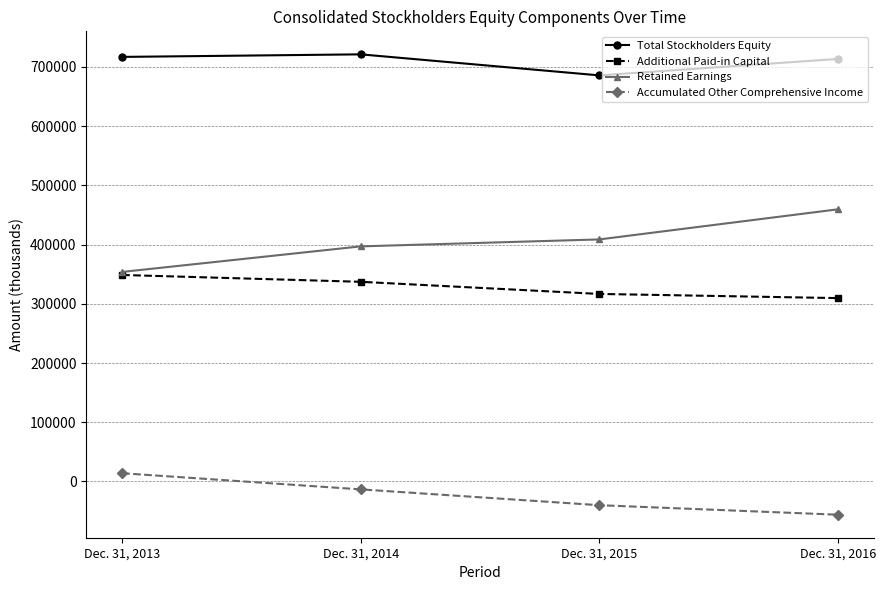

Reading left to right, extract all data points from this chart.

Total Stockholders Equity: Dec. 31, 2013=716918	Dec. 31, 2014=721231	Dec. 31, 2015=685742	Dec. 31, 2016=713443
Additional Paid-in Capital: Dec. 31, 2013=348703	Dec. 31, 2014=337167	Dec. 31, 2015=316686	Dec. 31, 2016=309650
Retained Earnings: Dec. 31, 2013=353854	Dec. 31, 2014=396992	Dec. 31, 2015=408721	Dec. 31, 2016=459537
Accumulated Other Comprehensive Income: Dec. 31, 2013=13941	Dec. 31, 2014=-13329	Dec. 31, 2015=-40036	Dec. 31, 2016=-56099